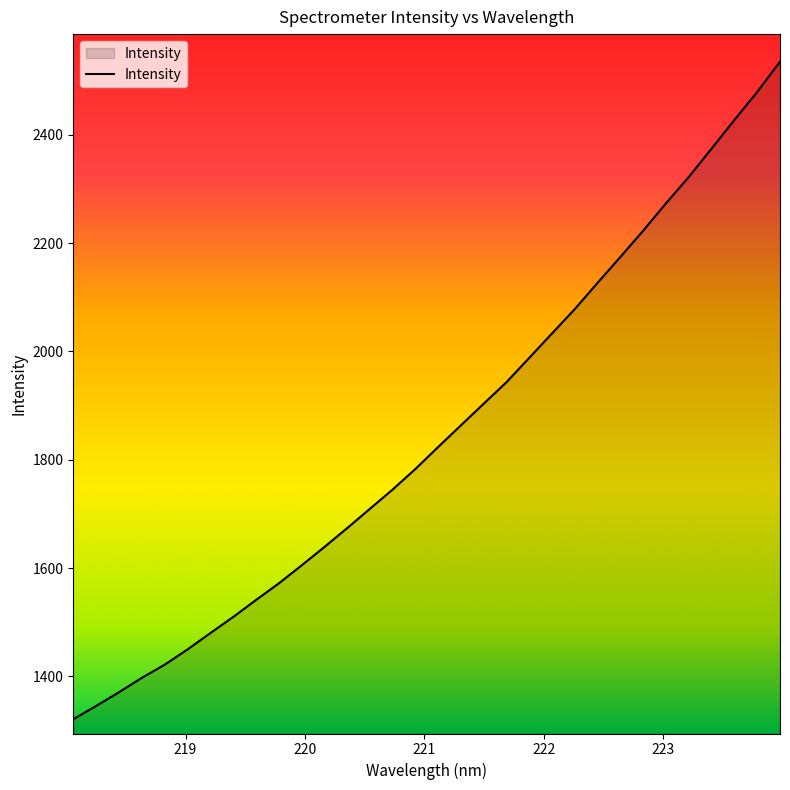

What is the difference between the maximum and minimum values?

1213.8